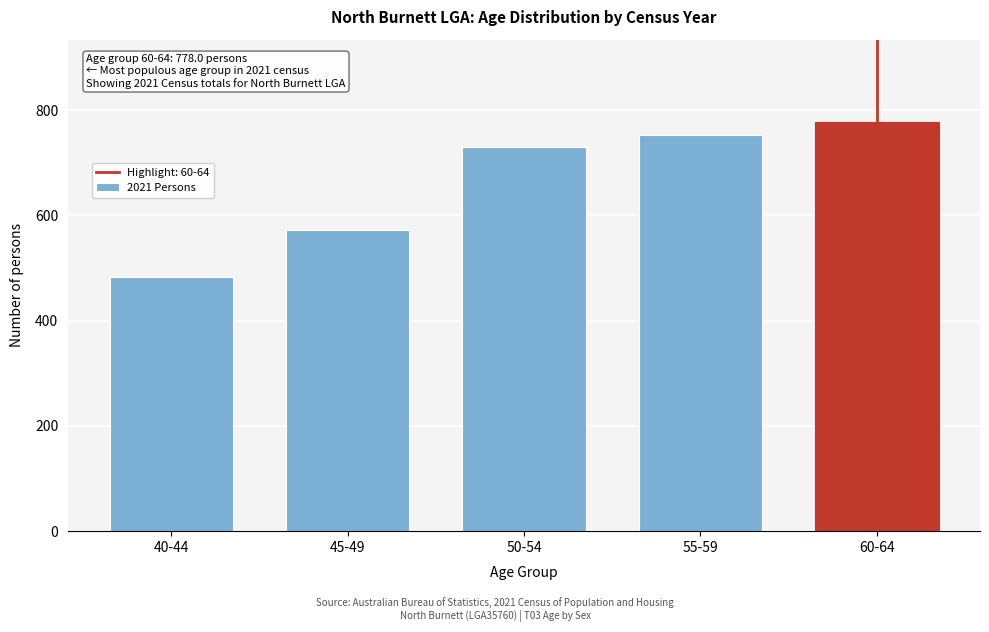

Reading left to right, extract all data points from this chart.

40-44=483	45-49=573	50-54=730	55-59=753	60-64=778